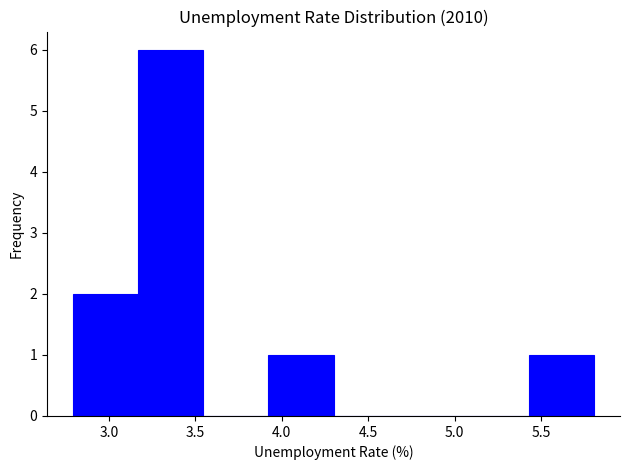

What is the height of the bar covering 2.80 to 3.15 on the x-axis? Neither the bar edges nor the heights are printed on the chart, so give them approximately, as read against the axes.

2